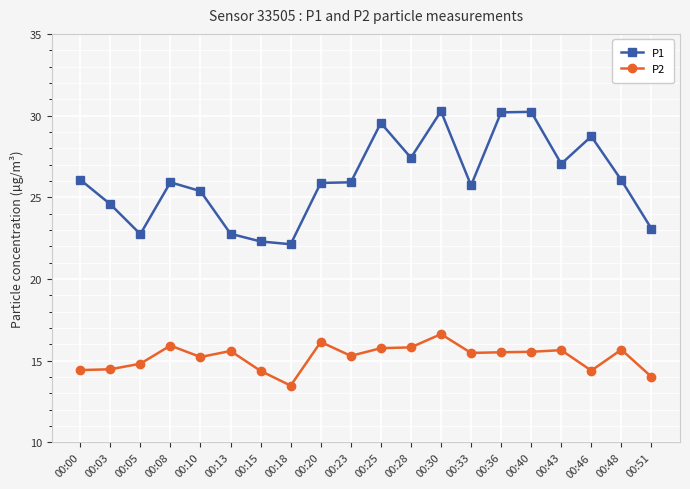

The value of P2 at 00:23 is 20.8. True or false?

False